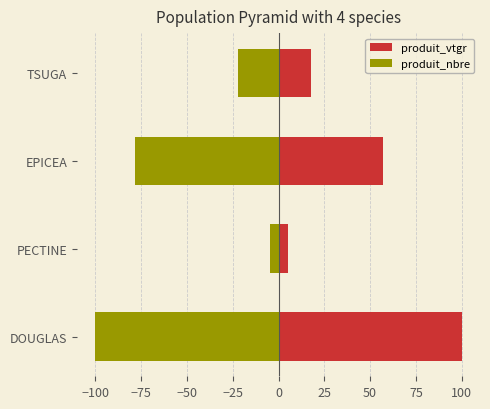

How many values in the produit_nbre series are below -22?

3